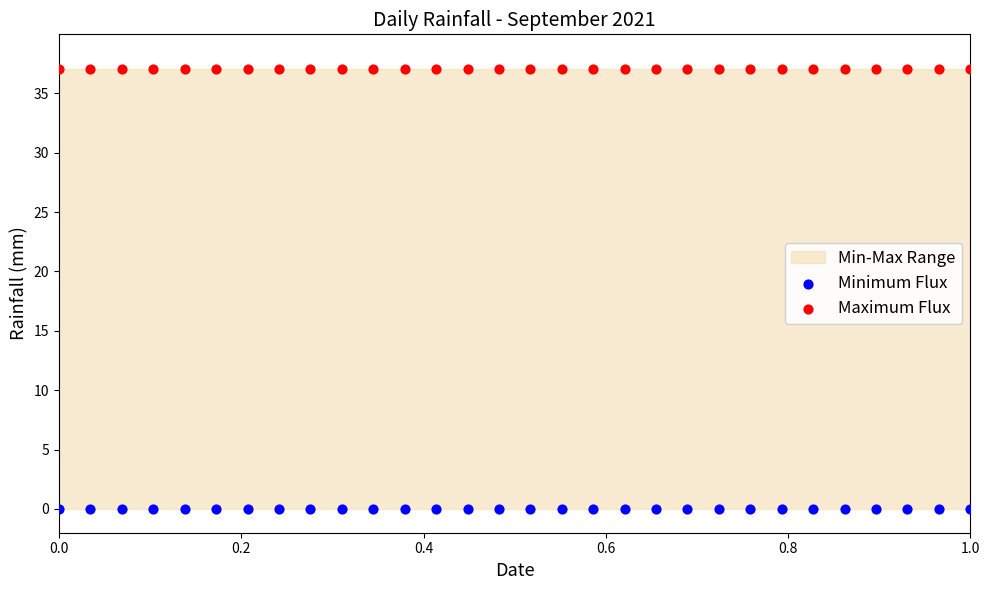

Which series contains the lowest Y value?

Minimum Flux